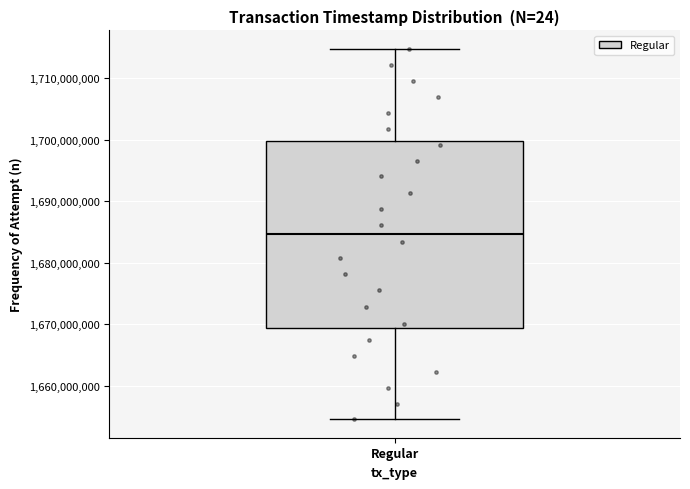

Where does the median line of the box for Regular sit on the y-axis? The values are not printed on the chart, so give them approximately, as read against the axis.

1685000000